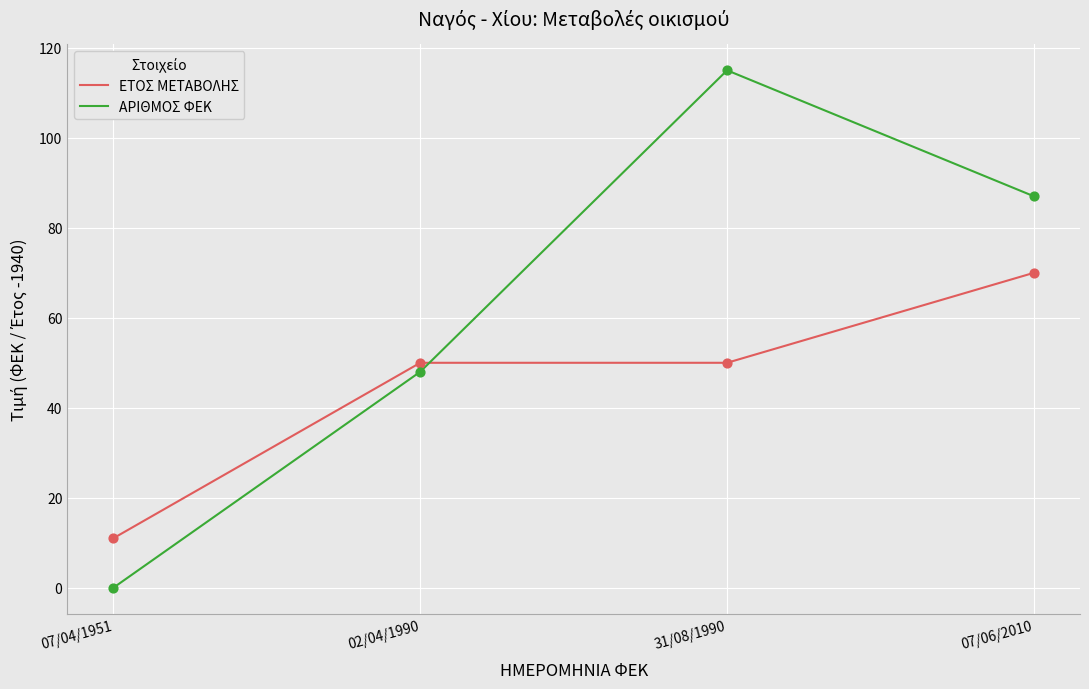

Is the value of ΑΡΙΘΜΟΣ ΦΕΚ at 07/04/1951 greater than the value of ΕΤΟΣ ΜΕΤΑΒΟΛΗΣ at 02/04/1990?

No